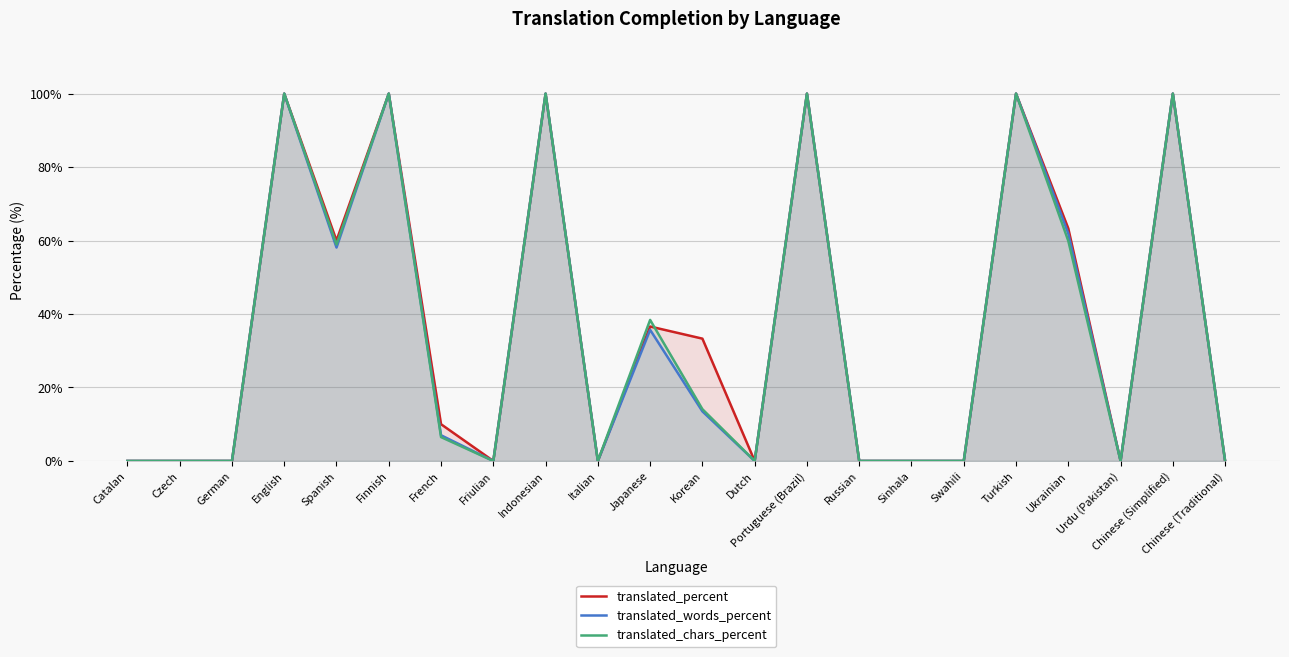

The value of translated_percent at German is 47.1. True or false?

False